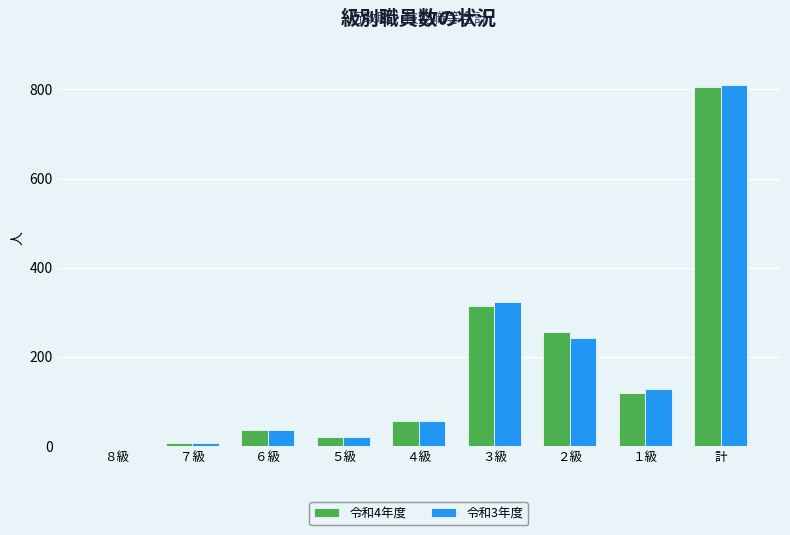

Are the bars horizontal?

No